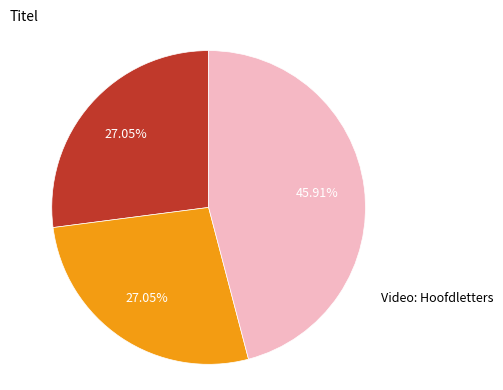

Does any single category account for the majority?

No